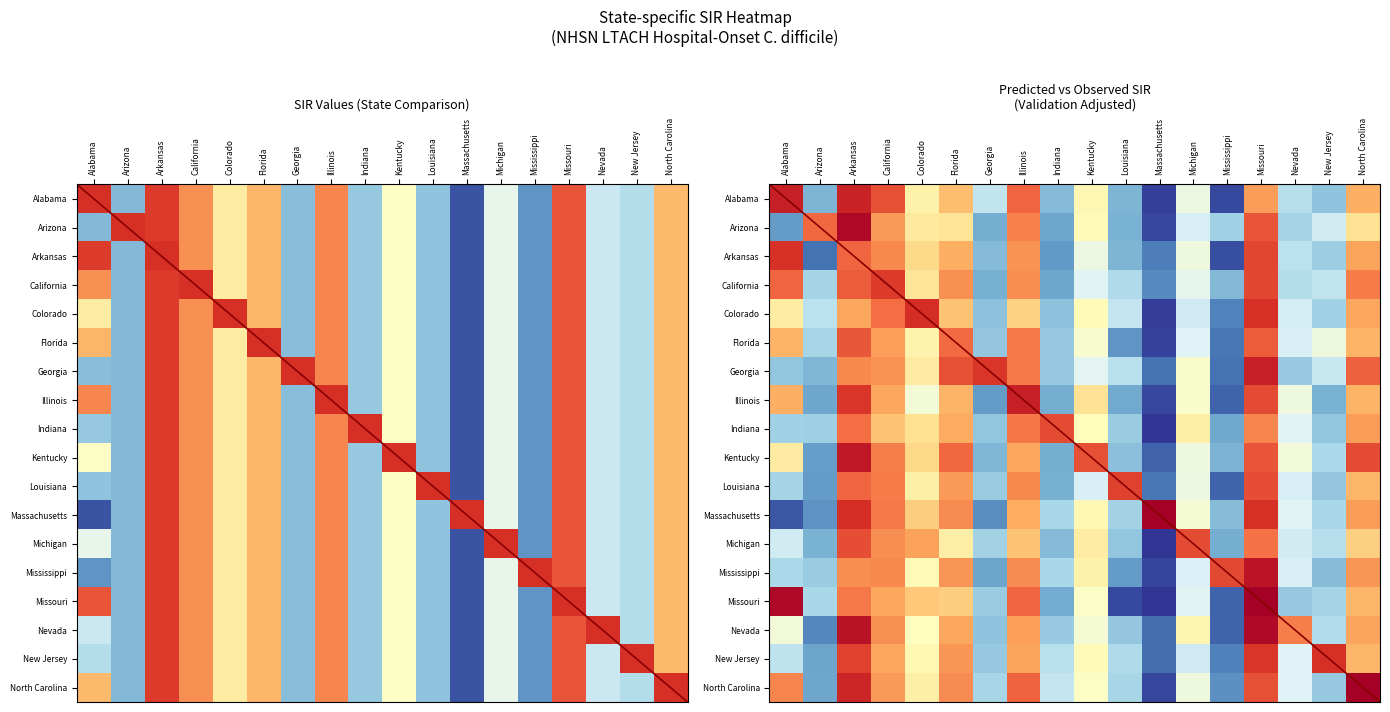

What value does the Arkansas series have at Georgia?

0.2